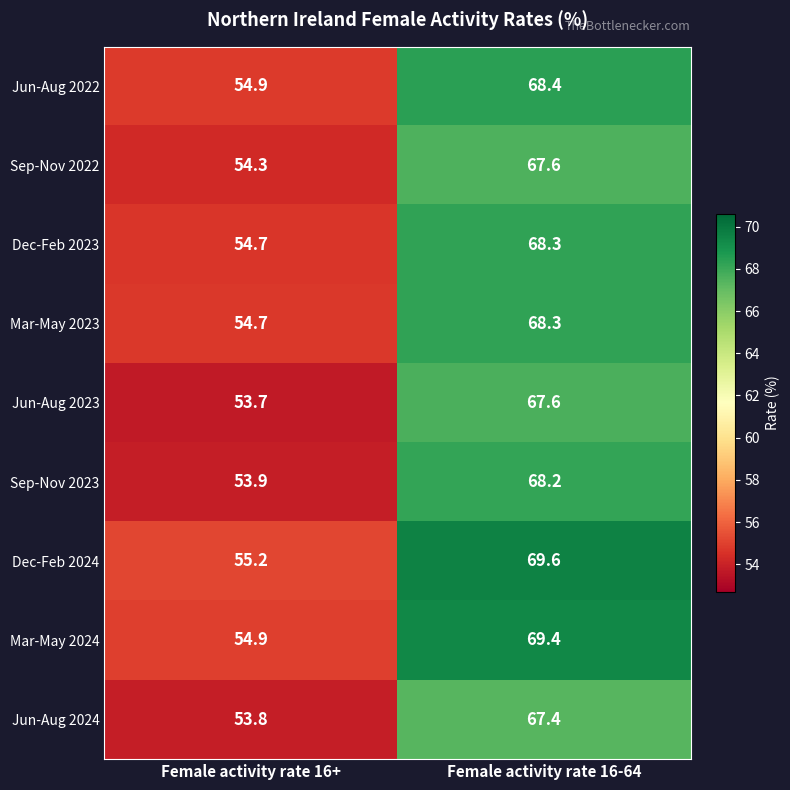

Reading left to right, transcribe all the data shown in this chart.

Jun-Aug 2022: Female activity rate 16+=54.9	Female activity rate 16-64=68.4
Sep-Nov 2022: Female activity rate 16+=54.3	Female activity rate 16-64=67.6
Dec-Feb 2023: Female activity rate 16+=54.7	Female activity rate 16-64=68.3
Mar-May 2023: Female activity rate 16+=54.7	Female activity rate 16-64=68.3
Jun-Aug 2023: Female activity rate 16+=53.7	Female activity rate 16-64=67.6
Sep-Nov 2023: Female activity rate 16+=53.9	Female activity rate 16-64=68.2
Dec-Feb 2024: Female activity rate 16+=55.2	Female activity rate 16-64=69.6
Mar-May 2024: Female activity rate 16+=54.9	Female activity rate 16-64=69.4
Jun-Aug 2024: Female activity rate 16+=53.8	Female activity rate 16-64=67.4